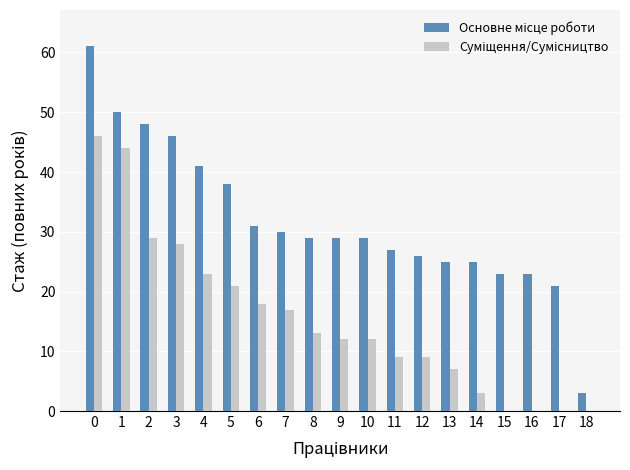

What is the total value across all series at 8?

42